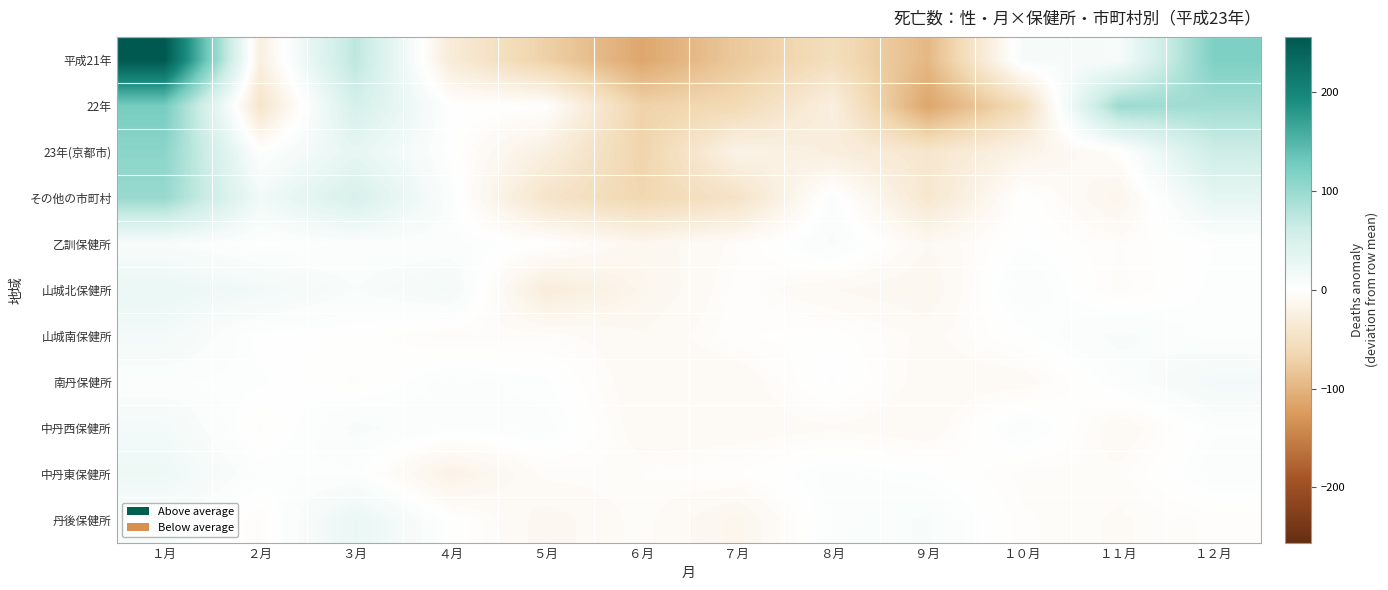

What is the smallest value displayed?

-114.2